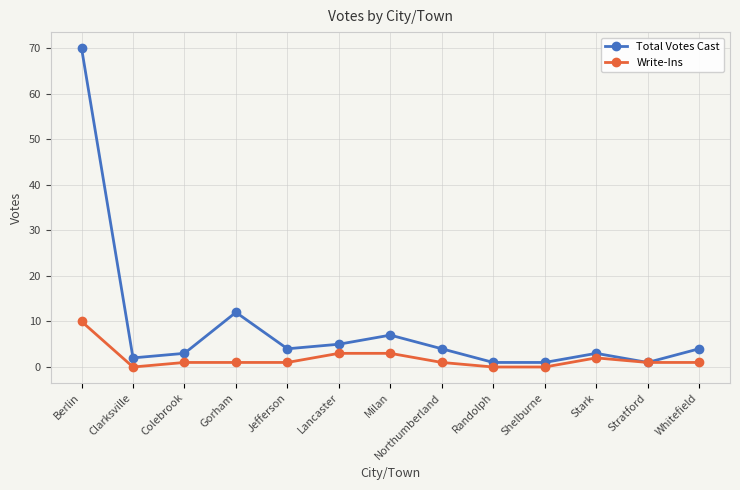

What is the label of the 11th point from the left?

Stark